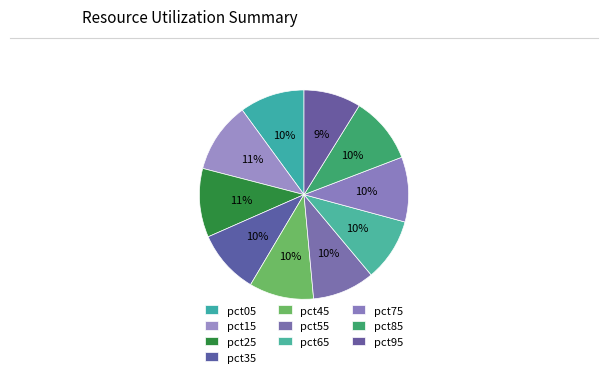

What percentage is the pct55 slice, to the nearest percent?

10%